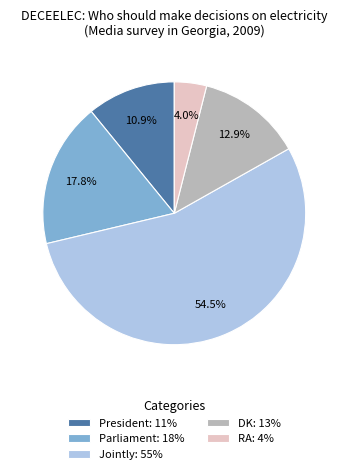

Is it true that President is 2% of the pie?

False